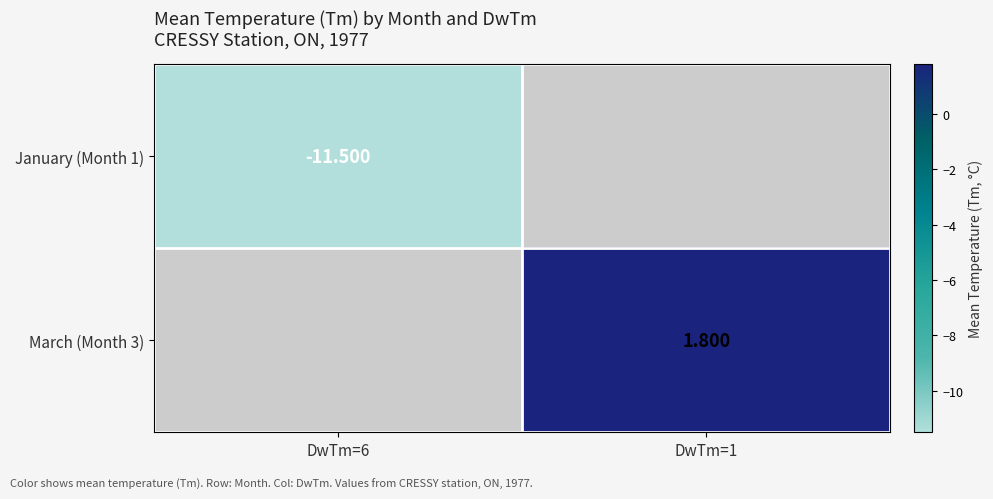

List the series in order of their overall mean, lowest first.

January (Month 1), March (Month 3)